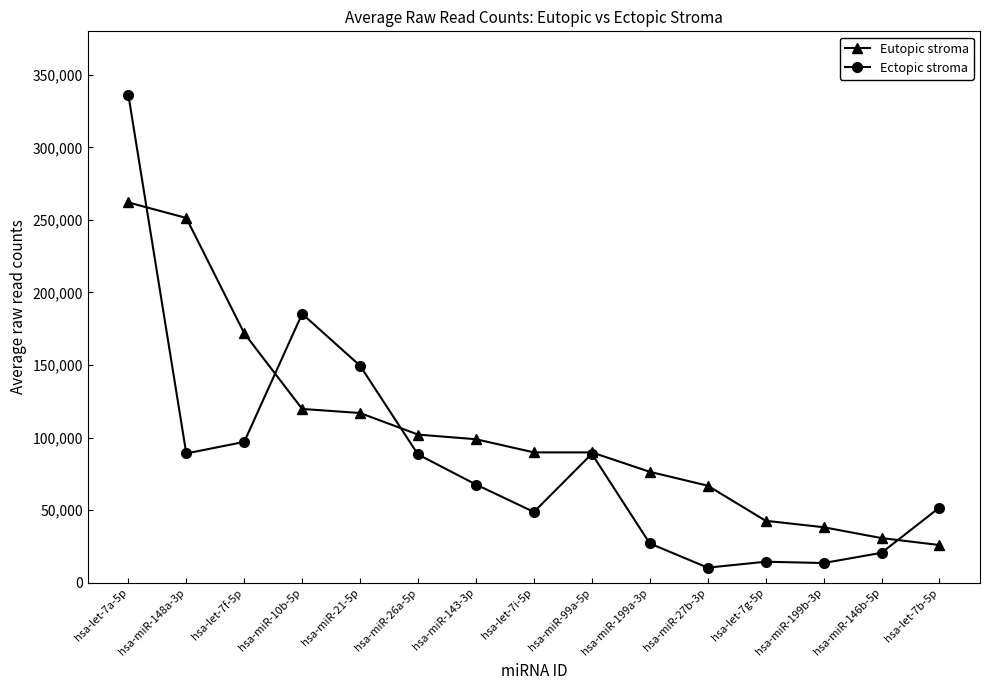

Rank the series by their maximum value, from lowest to highest.

Eutopic stroma, Ectopic stroma